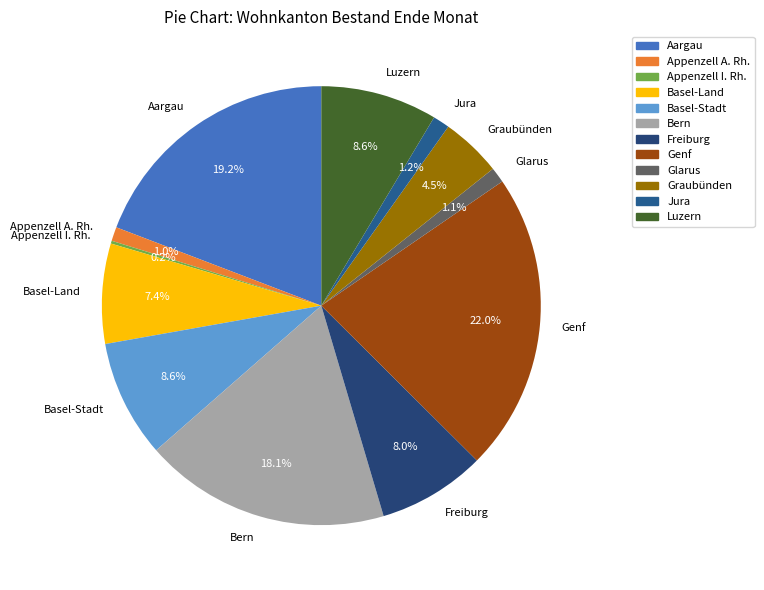

Is there any slice that represents more than half of the pie?

No